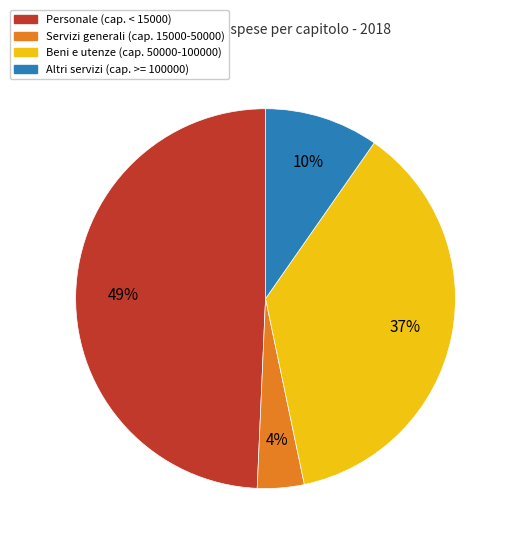

To the nearest percent, what is the average slice percentage?

25%